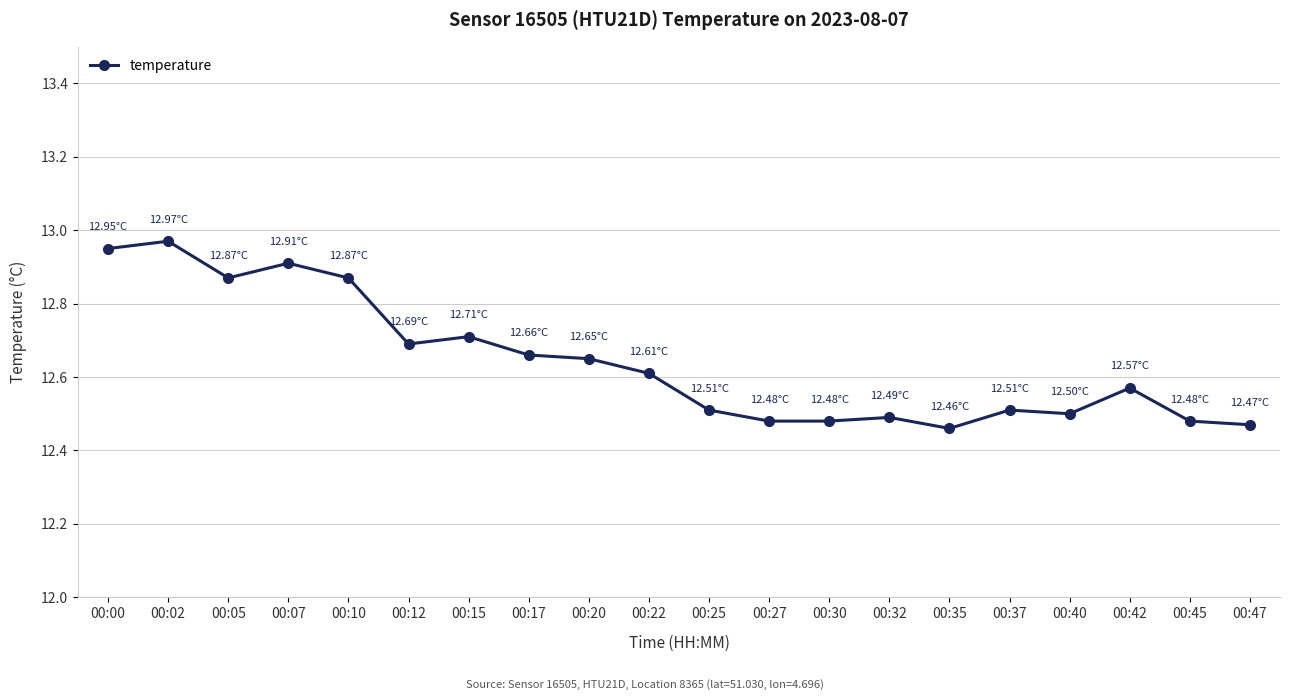

What is the ratio of the value at 00:00 to the value at 00:12?

1.0